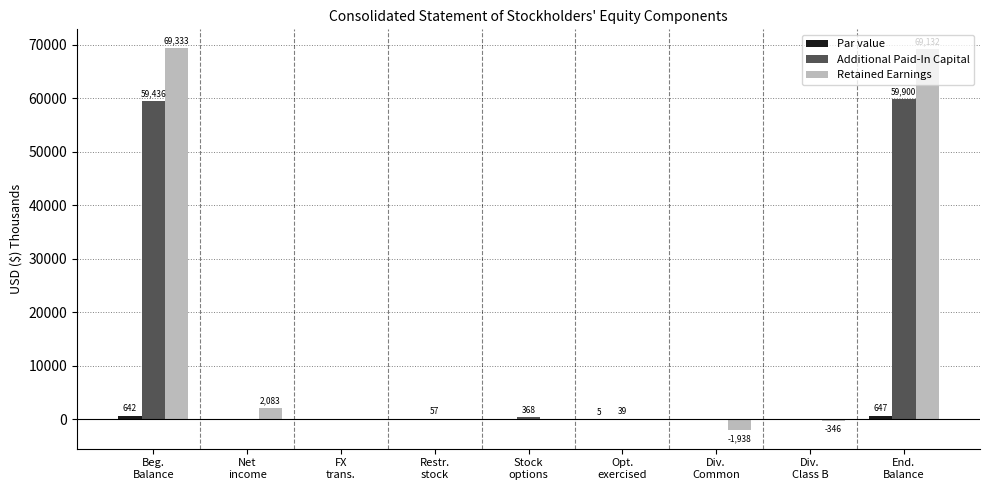

What is the sum of all Additional Paid-In Capital values?

119800